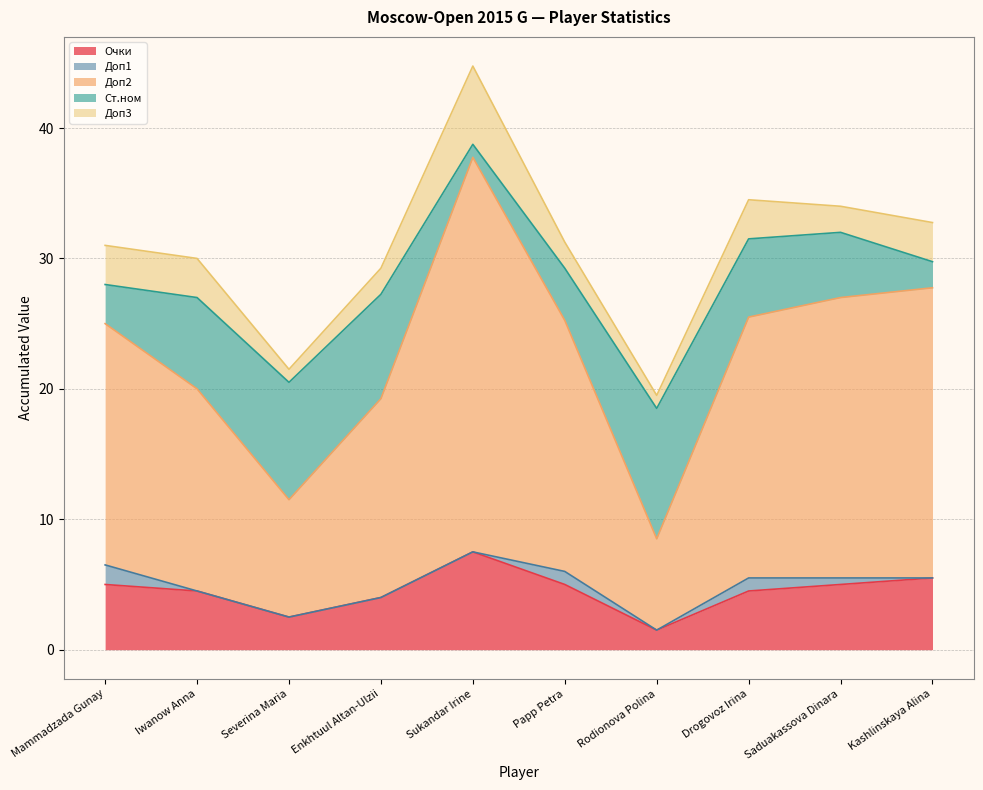

Does the chart have visible grid lines?

Yes